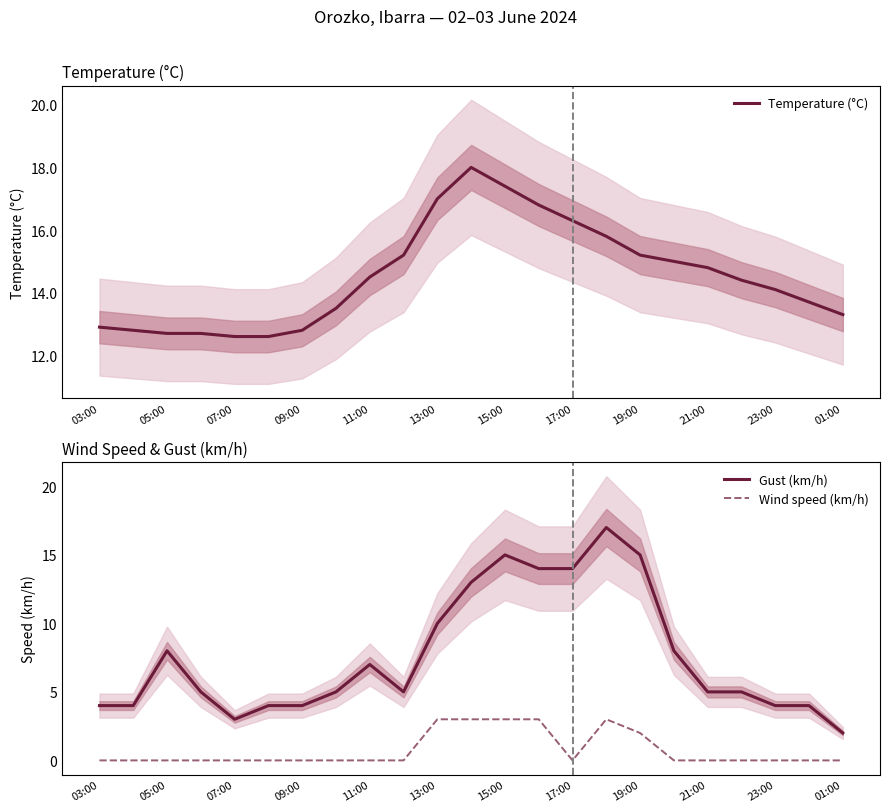

Where does the Temperature (°C) series first go above 14?

11:00